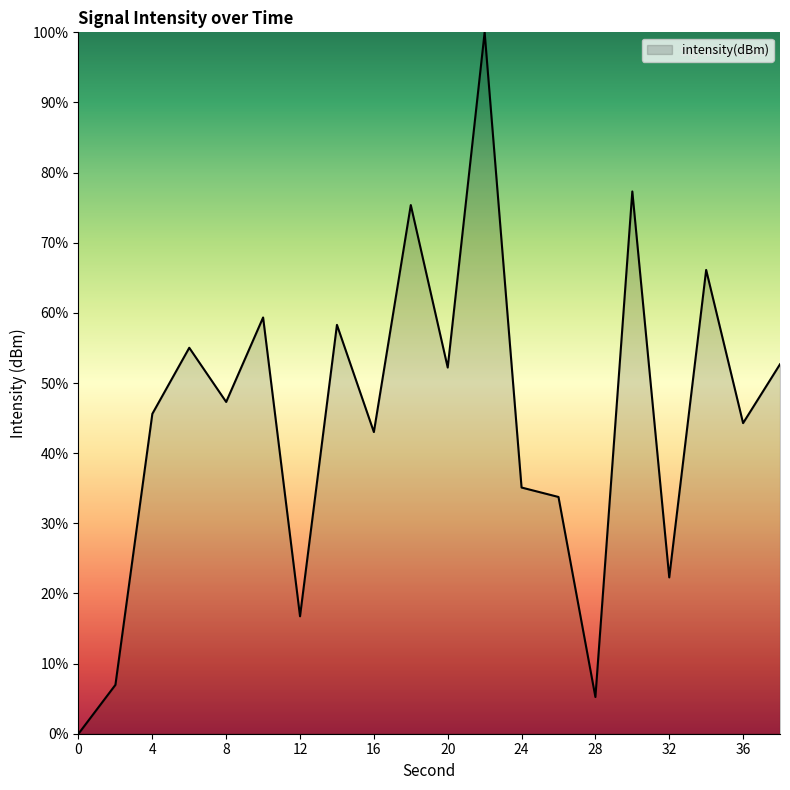

What is the maximum value shown in the chart?

100.0